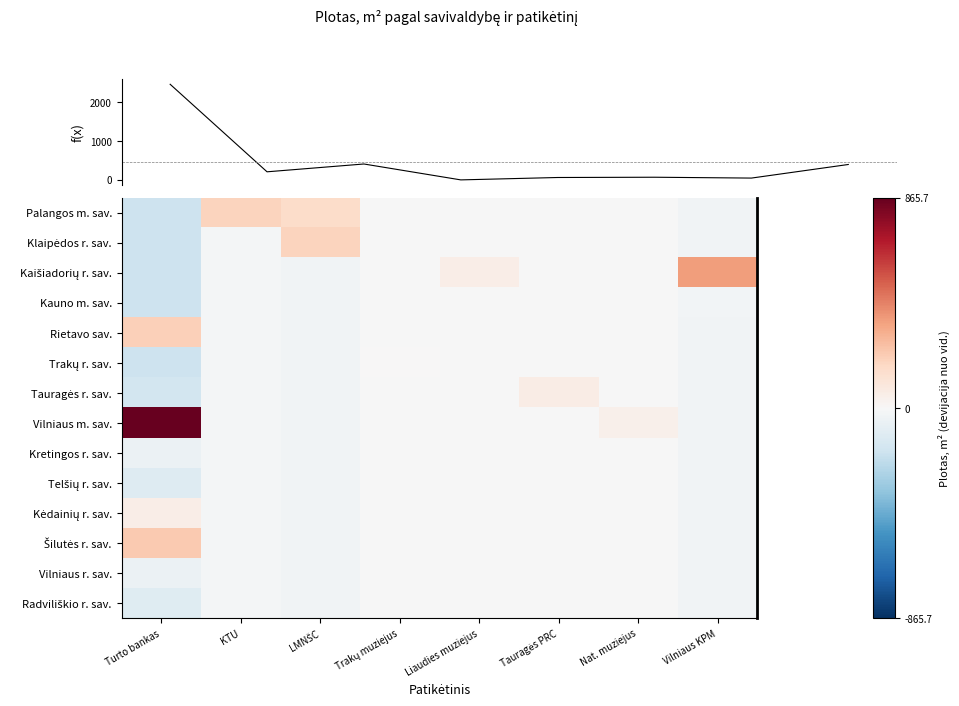

Read the Klaipėdos r. sav. value at LMNŠC.

191.6